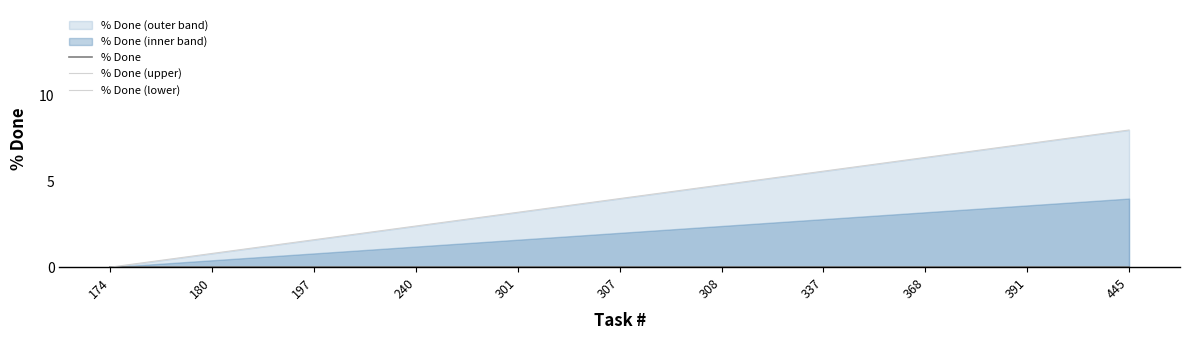

At which category is the sum across all series the highest?

445